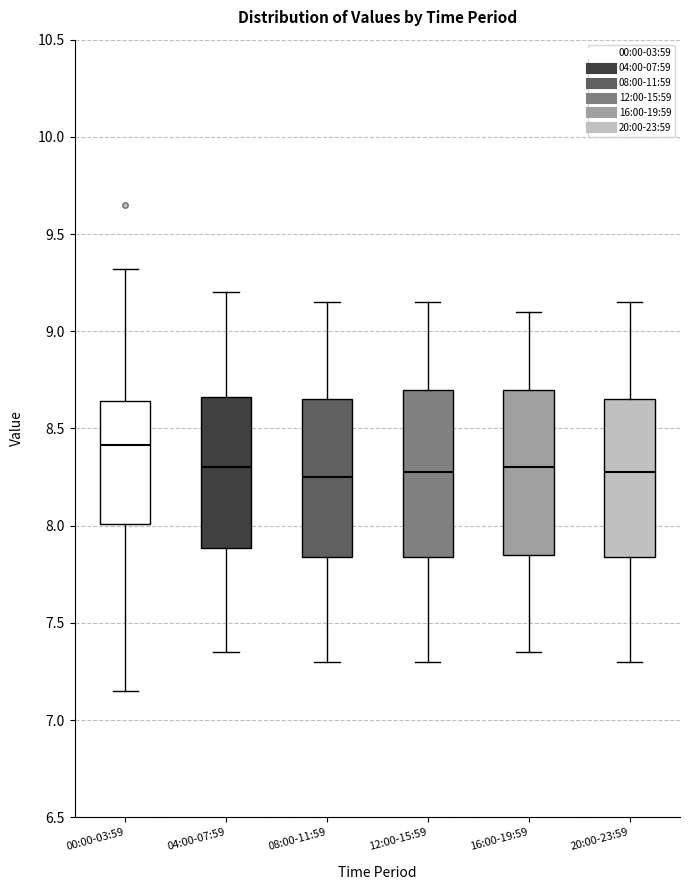

Reading left to right, transcribe this box plot: for each box, give where its median line is, the range the box spans, and where its two whiskers end, as read against the y-axis. The values are not printed on the chart, so give them approximately, as read against the axis.

00:00-03:59: median 8.40, box 8.00 to 8.65, whiskers 7.15 to 9.30
04:00-07:59: median 8.30, box 7.90 to 8.65, whiskers 7.35 to 9.20
08:00-11:59: median 8.25, box 7.85 to 8.65, whiskers 7.30 to 9.15
12:00-15:59: median 8.30, box 7.85 to 8.70, whiskers 7.30 to 9.15
16:00-19:59: median 8.30, box 7.85 to 8.70, whiskers 7.35 to 9.10
20:00-23:59: median 8.30, box 7.85 to 8.65, whiskers 7.30 to 9.15